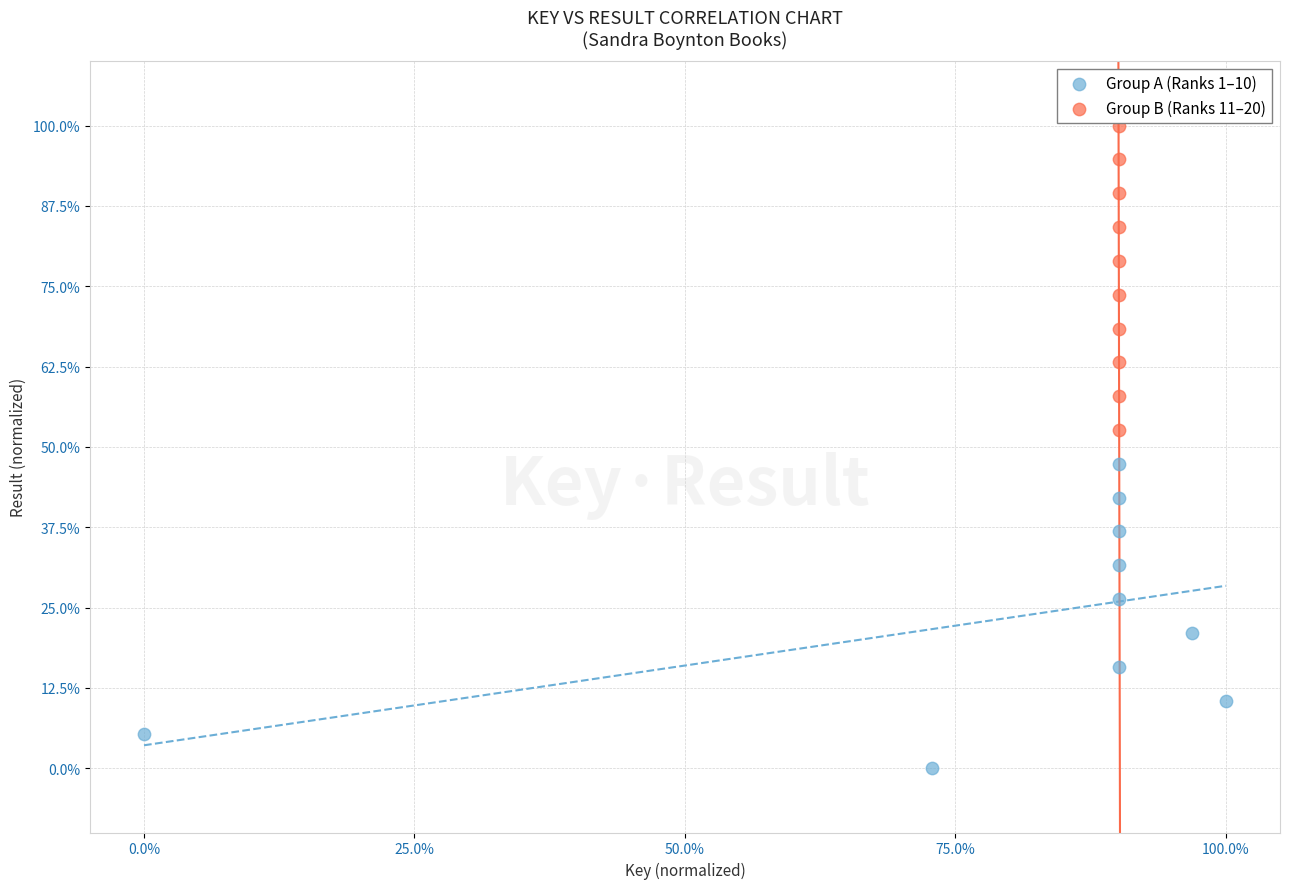

Which series reaches the minimum Y coordinate?

Group A (Ranks 1–10)